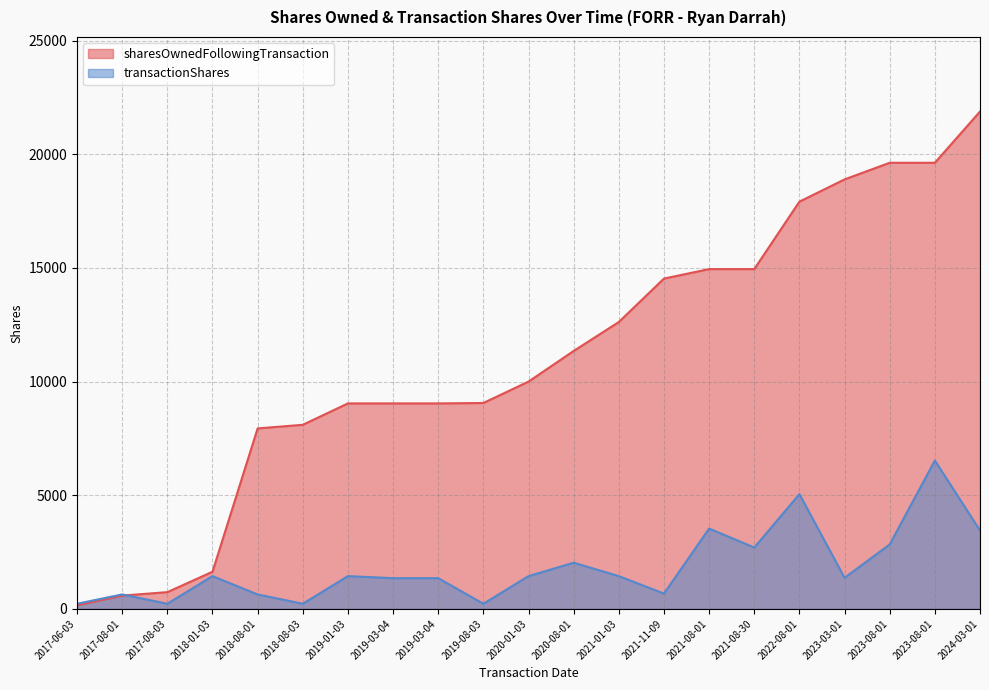

What is the greatest value displayed?

21875